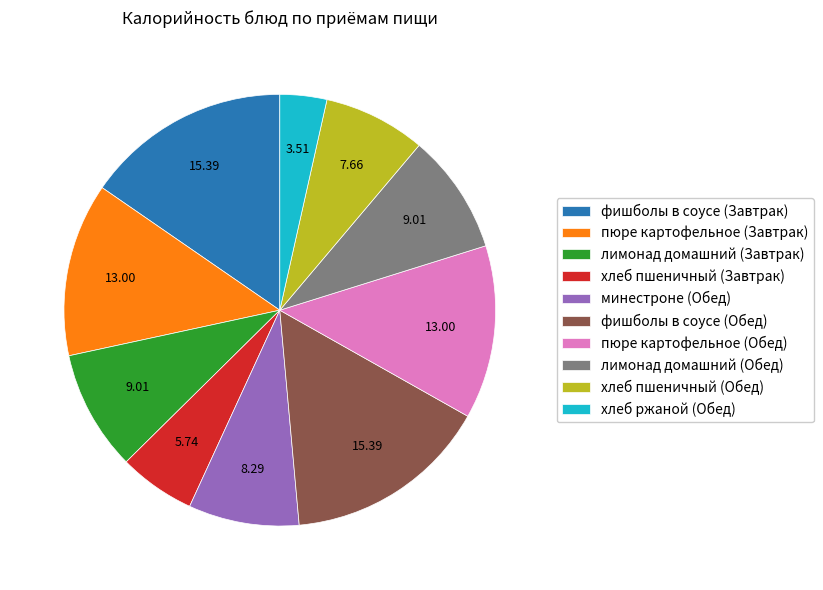

Is there a majority slice in this chart?

No